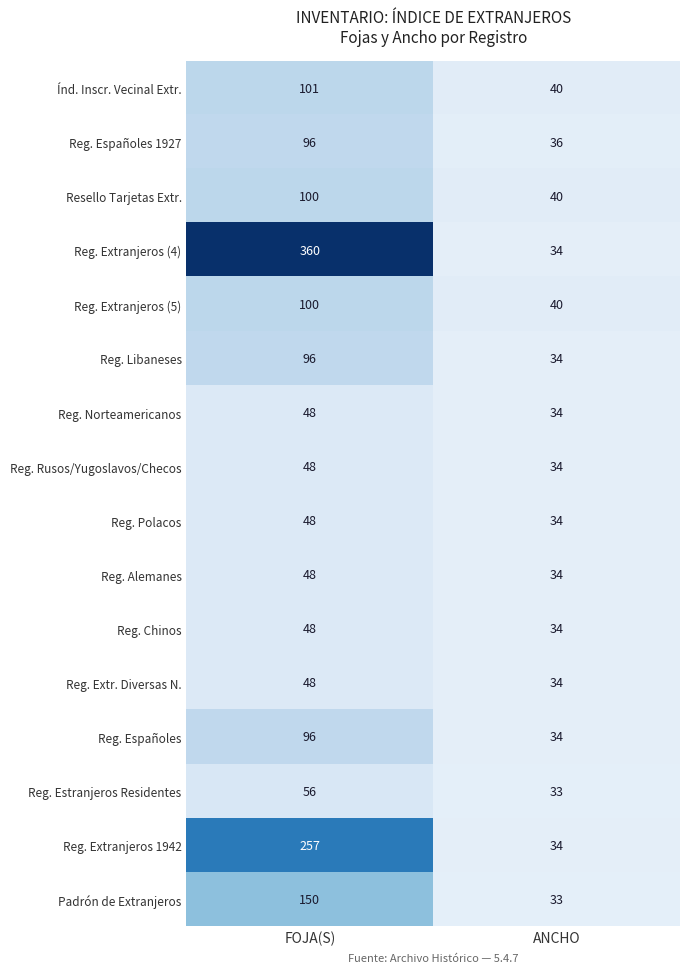

What is the spread (max minus min) of values at FOJA(S)?

312